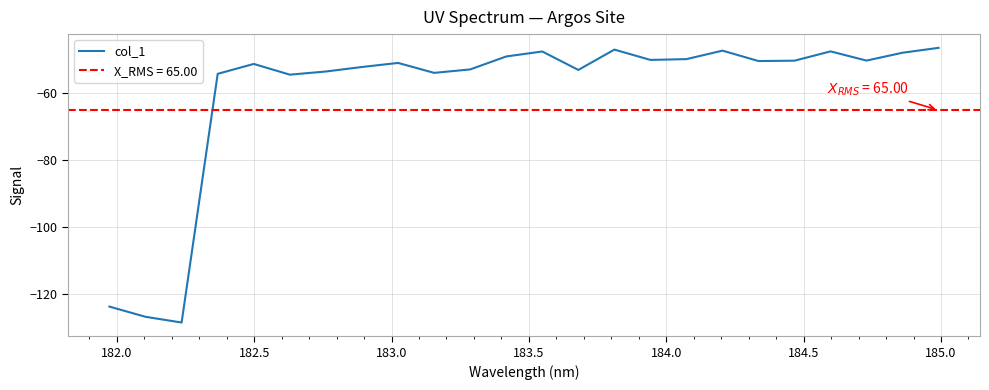

What is the maximum value for col_1?

-46.4